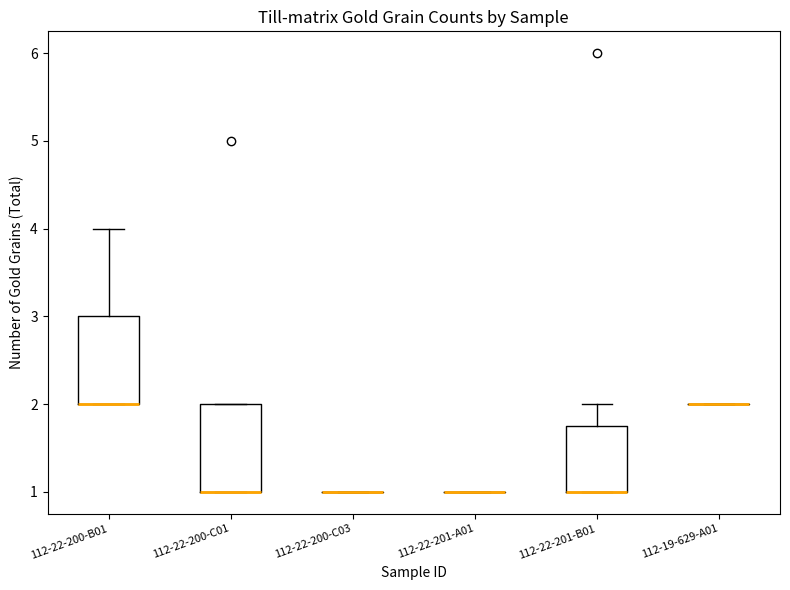

Reading left to right, transcribe this box plot: for each box, give where its median line is, the range the box spans, and where its two whiskers end, as read against the y-axis. The values are not printed on the chart, so give them approximately, as read against the axis.

112-22-200-B01: median 2.0 (drawn on the box's lower edge), box 2.0 to 3.0, whiskers 2.0 to 4.0
112-22-200-C01: median 1.0 (drawn on the box's lower edge), box 1.0 to 2.0, whiskers 1.0 to 2.0
112-22-200-C03: box collapsed to a line at 1.0, whiskers 1.0 to 1.0
112-22-201-A01: box collapsed to a line at 1.0, whiskers 1.0 to 1.0
112-22-201-B01: median 1.0 (drawn on the box's lower edge), box 1.0 to 1.8, whiskers 1.0 to 2.0
112-19-629-A01: box collapsed to a line at 2.0, whiskers 2.0 to 2.0